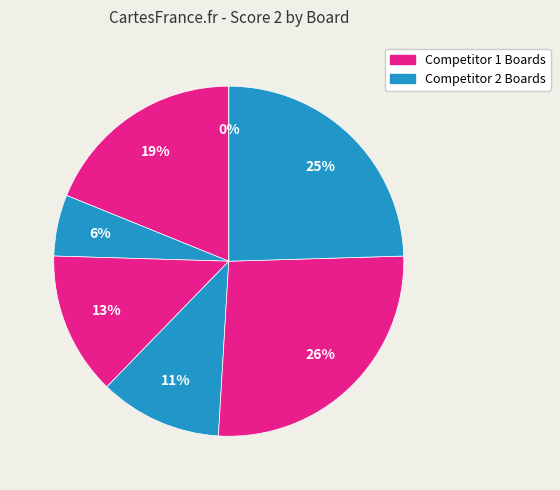

To the nearest percent, what is the average slice percentage?

14%